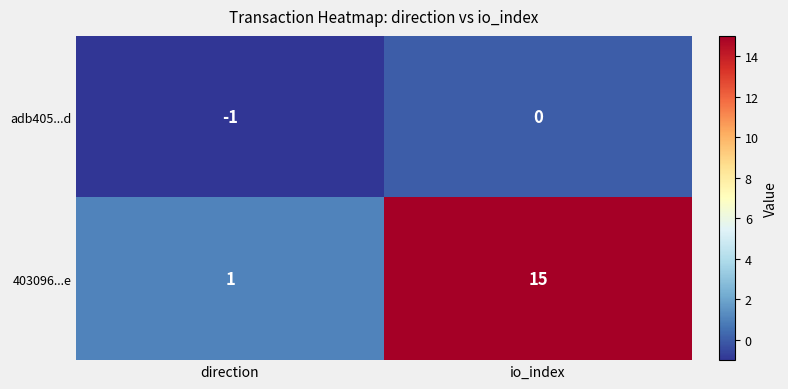

What is the maximum value shown in the chart?

15